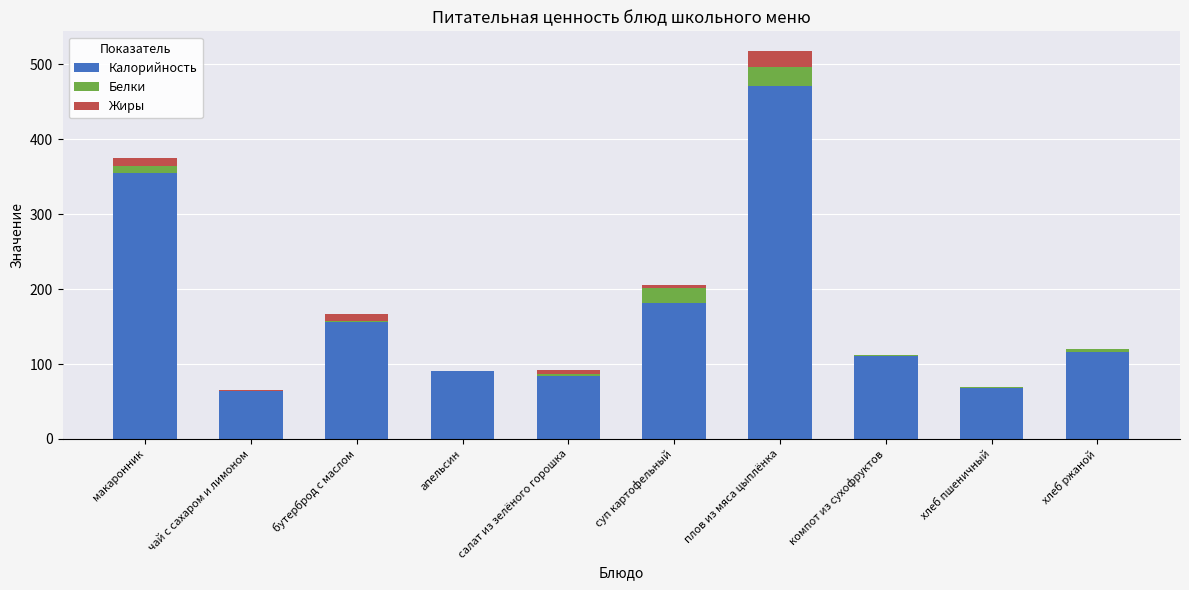

At which category is the sum across all series the highest?

плов из мяса цыплёнка